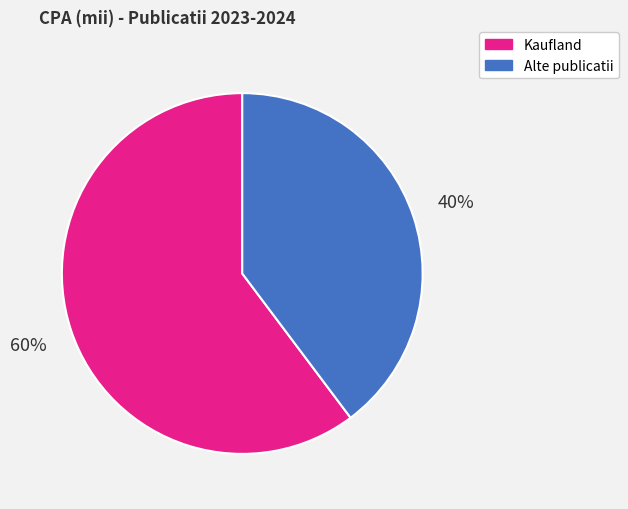

Is there any slice that represents more than half of the pie?

Yes